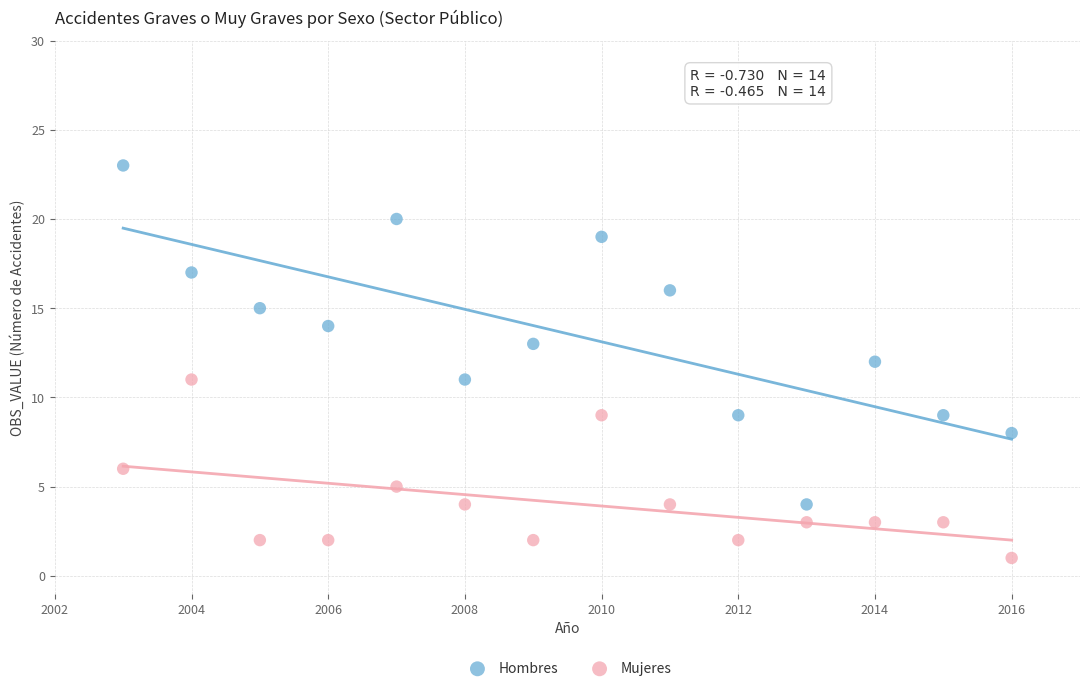

What are all the series names shown in the legend?

Hombres, Mujeres